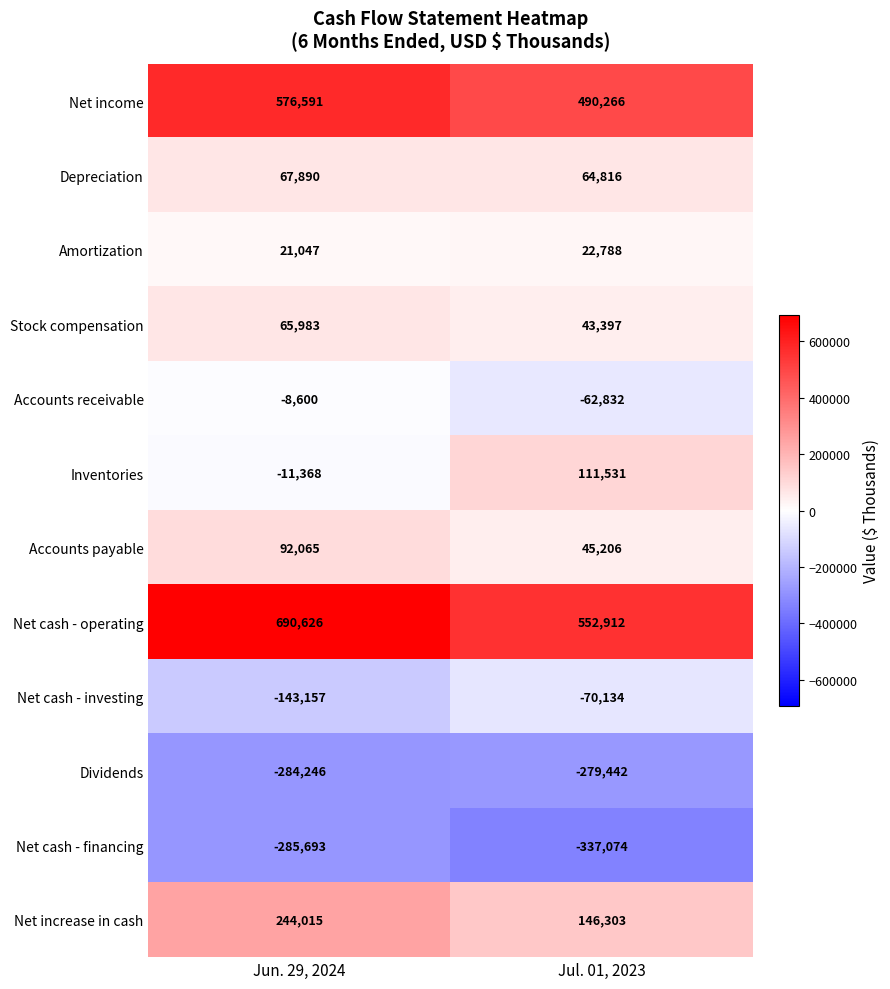

What is the difference between the Accounts payable values at Jul. 01, 2023 and Jun. 29, 2024?

46859